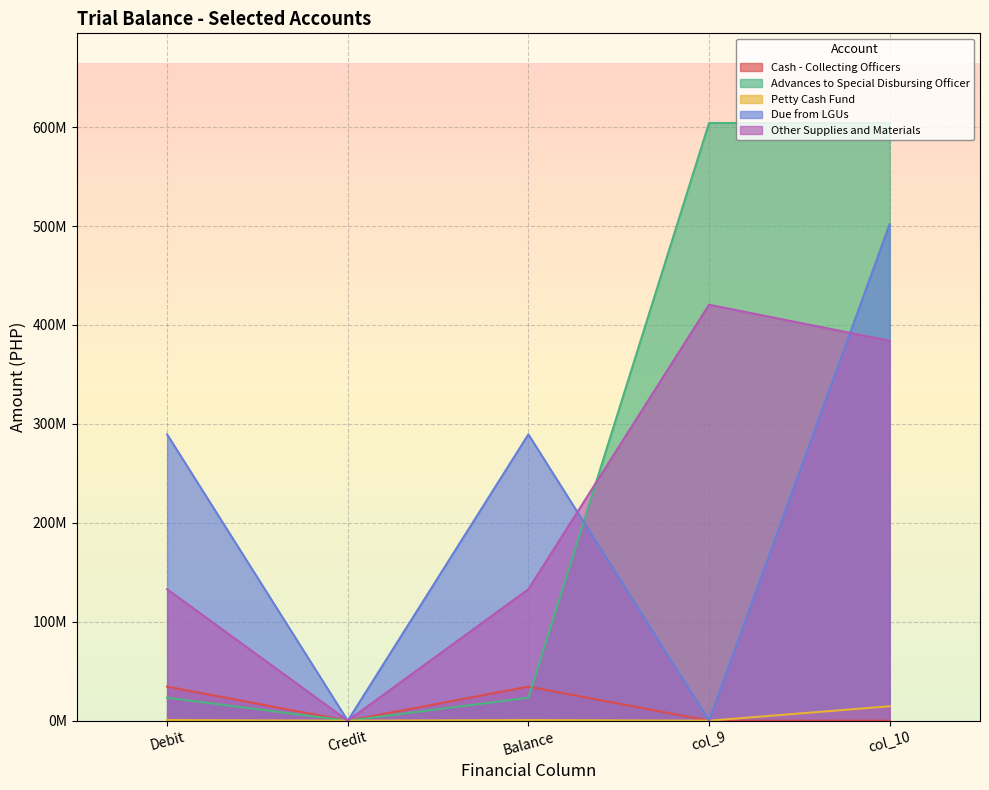

What is the label of the 2nd point from the right?

col_9